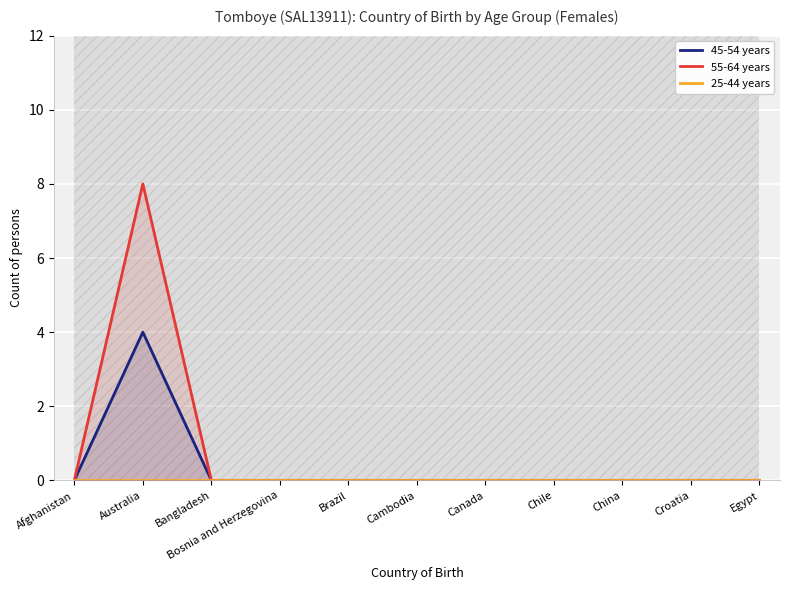

Reading right to left, list all the values displayed in this chart.

45-54 years: 0	0	0	0	0	0	0	0	0	4	0
55-64 years: 0	0	0	0	0	0	0	0	0	8	0
25-44 years: 0	0	0	0	0	0	0	0	0	0	0